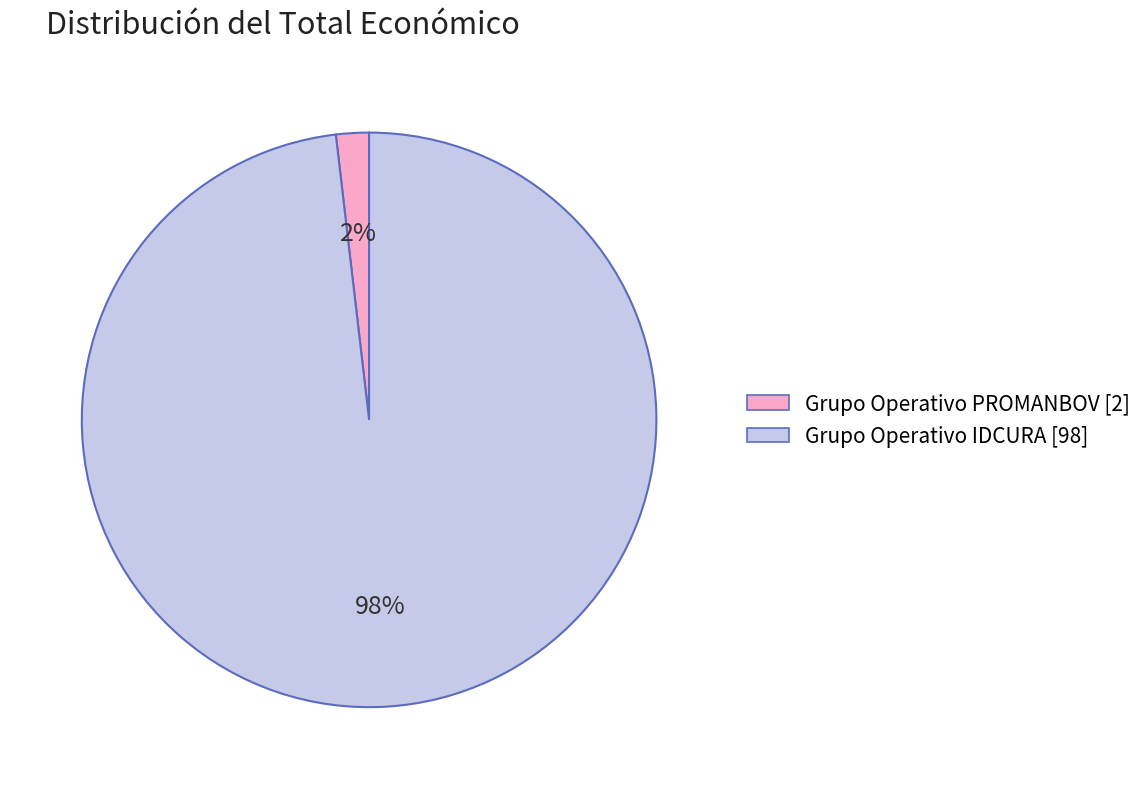

Count the number of slices in the pie.

2